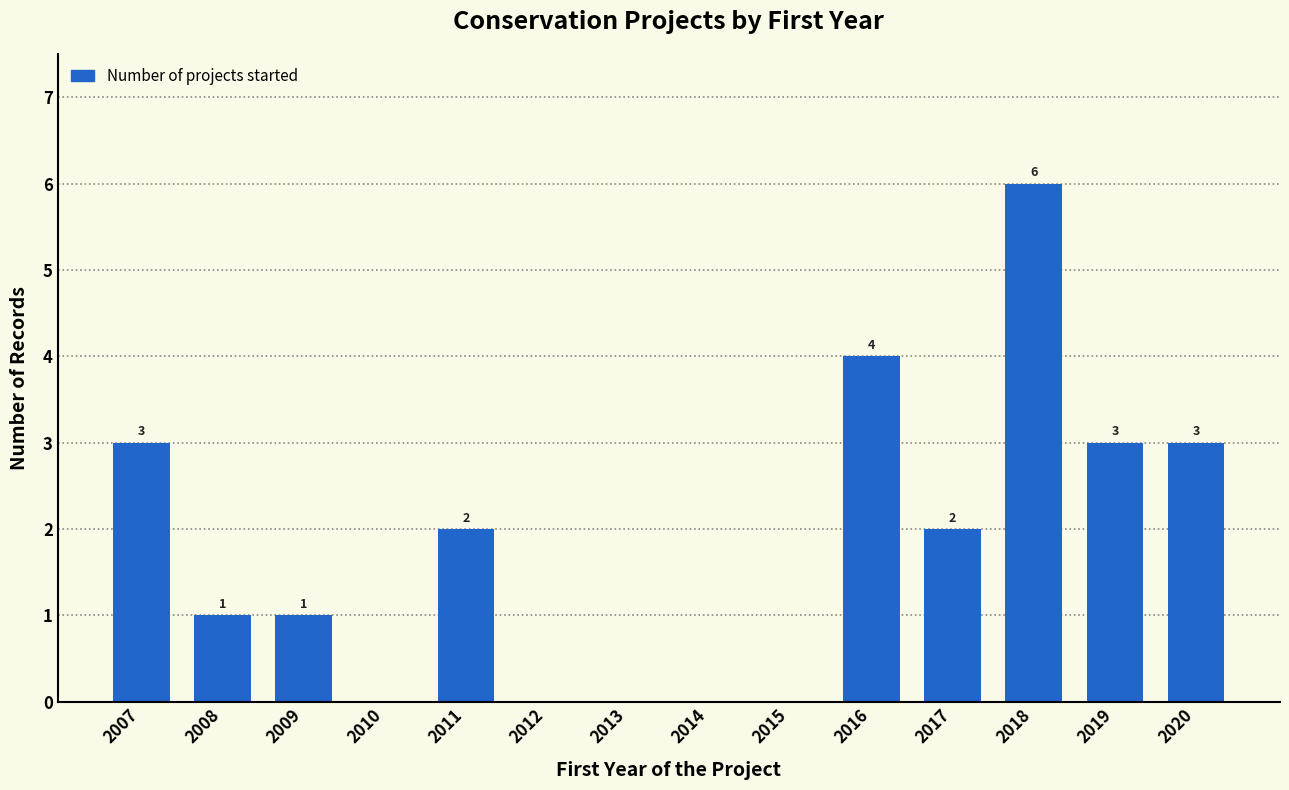

Reading left to right, extract all data points from this chart.

2007=3	2008=1	2009=1	2010=0	2011=2	2012=0	2013=0	2014=0	2015=0	2016=4	2017=2	2018=6	2019=3	2020=3